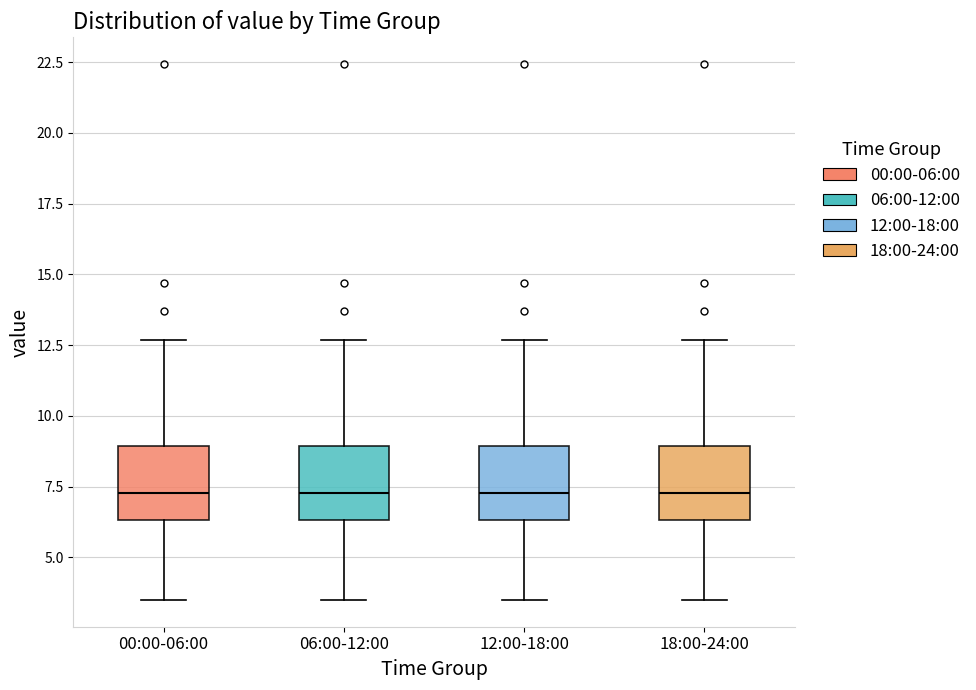

Where does the upper whisker of the box for 00:00-06:00 end on the y-axis? The values are not printed on the chart, so give them approximately, as read against the axis.

12.5